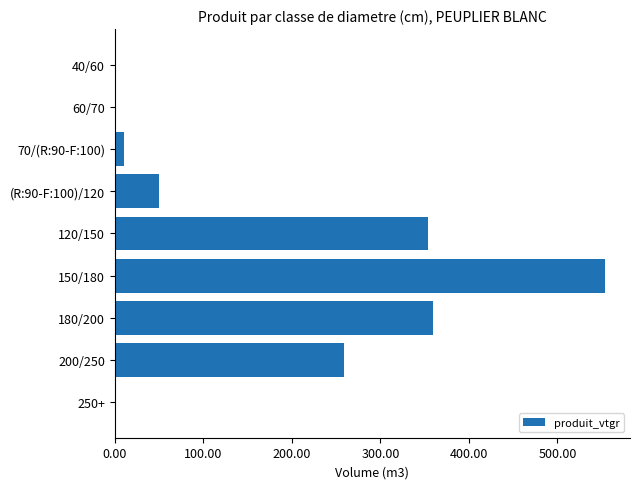

What is the change in value from 120/150 to 200/250?

-94.7